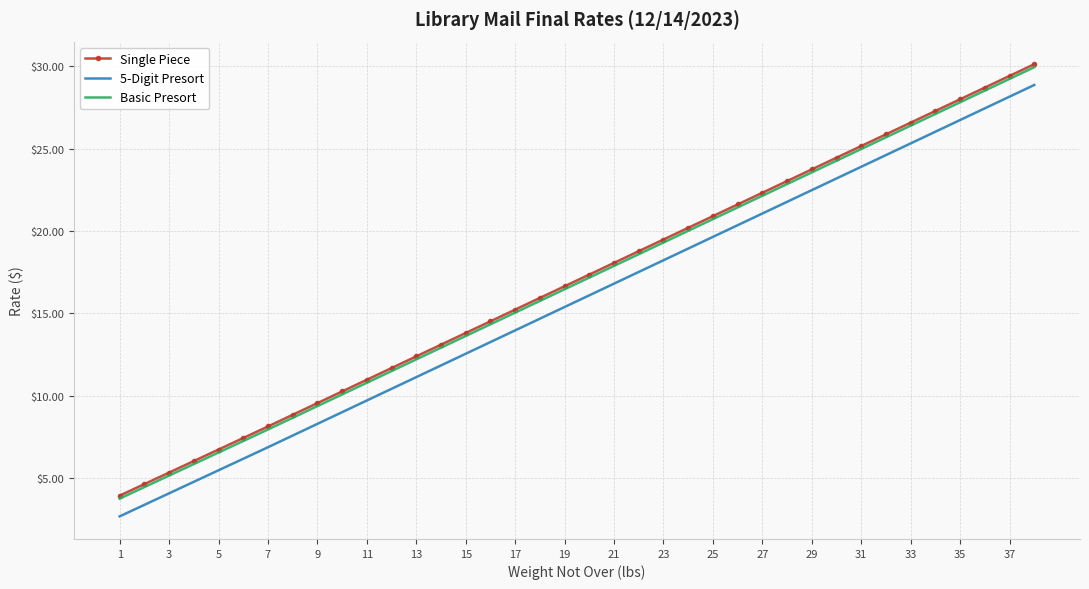

True or false: 5-Digit Presort and Basic Presort intersect in this chart.

False